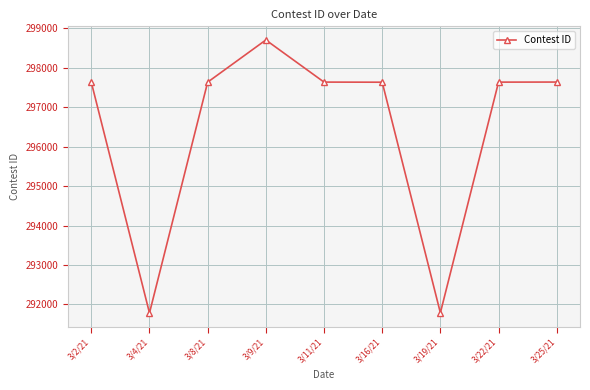

True or false: there are more than 0 points higher than both neighbors.

True